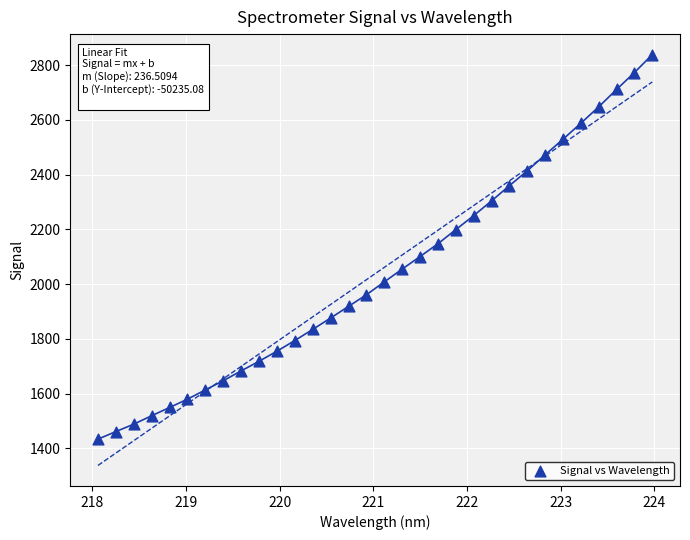

What is the range of Y values (max minus min)?

1403.9